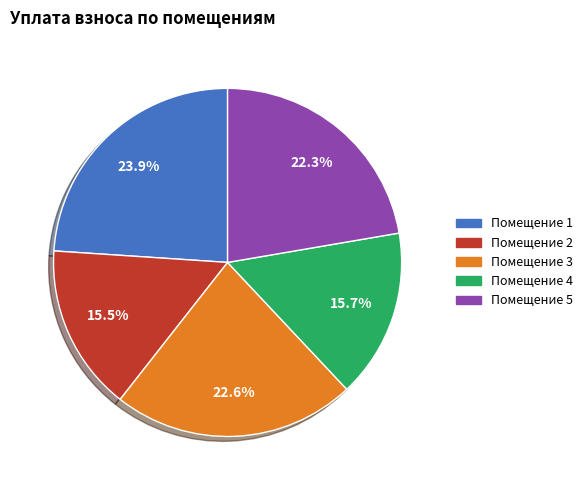

Does any single category account for the majority?

No